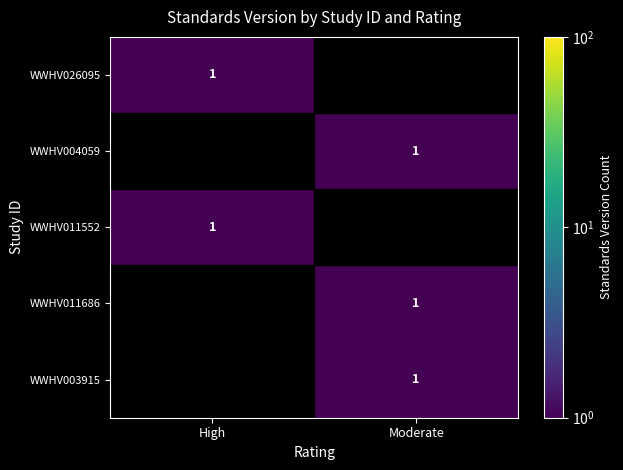

Is it true that WWHV003915 equals 1.0 at Moderate?

True